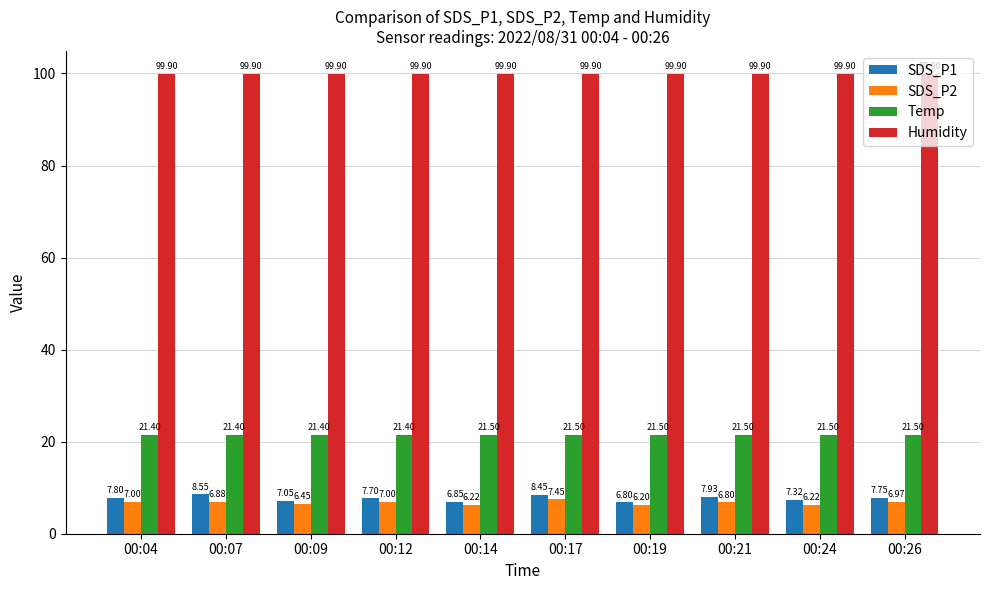

The value of SDS_P2 at 00:07 is 6.9. True or false?

True